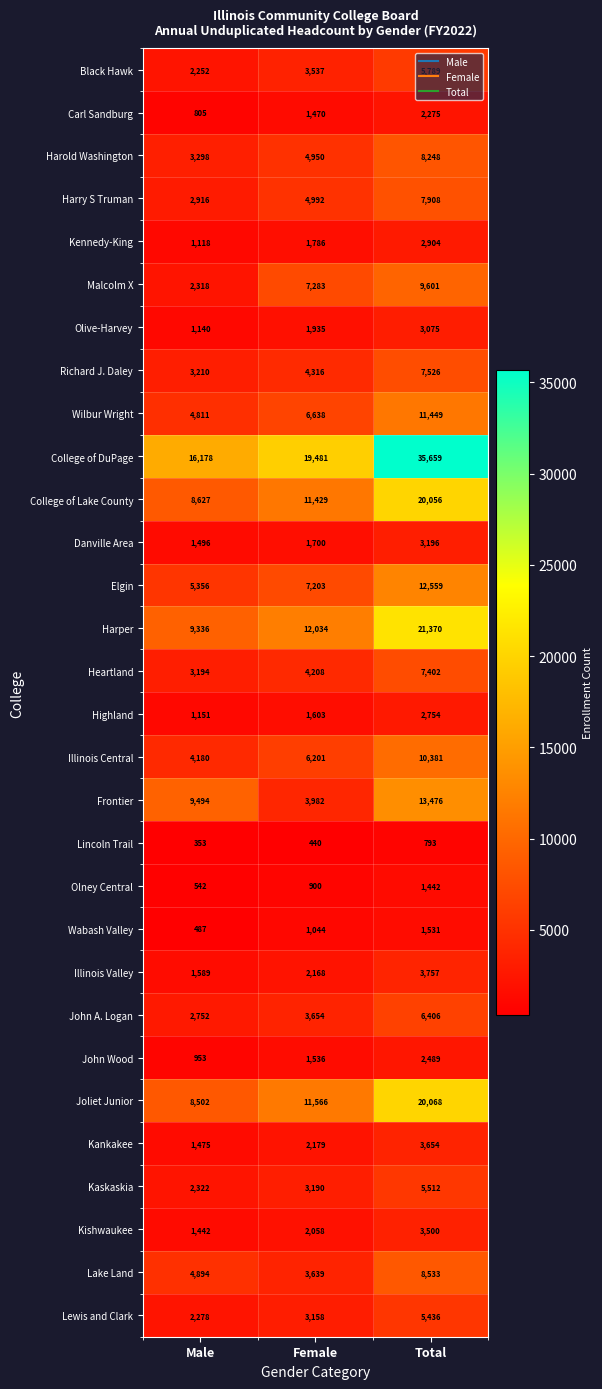

How many data points does each series have?

3